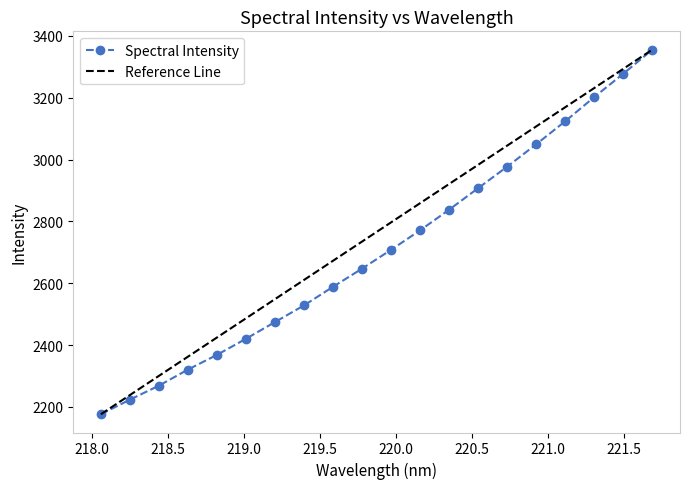

Which series has the largest total across all categories?

Reference Line